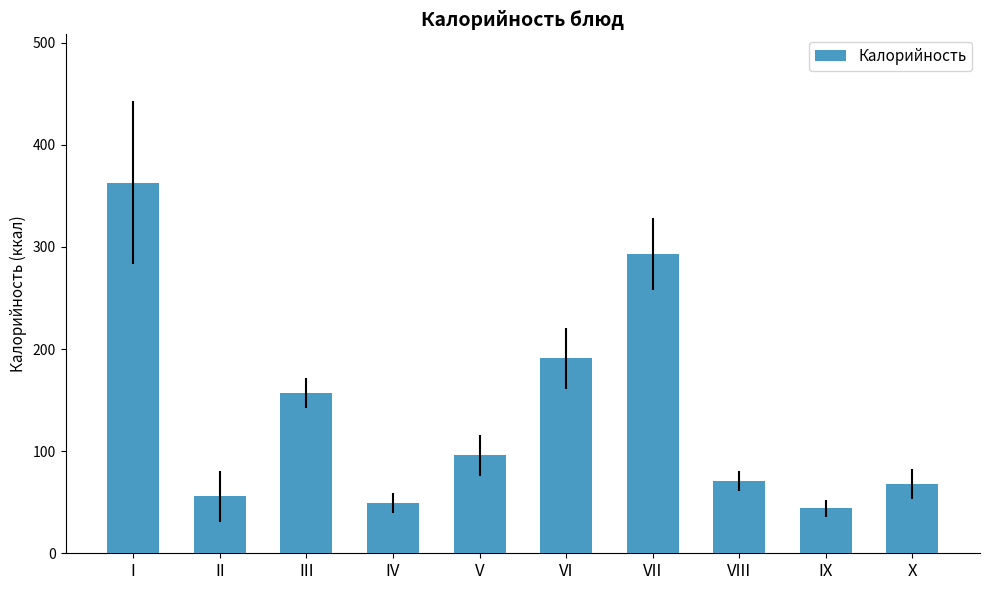

What is the smallest value displayed?

44